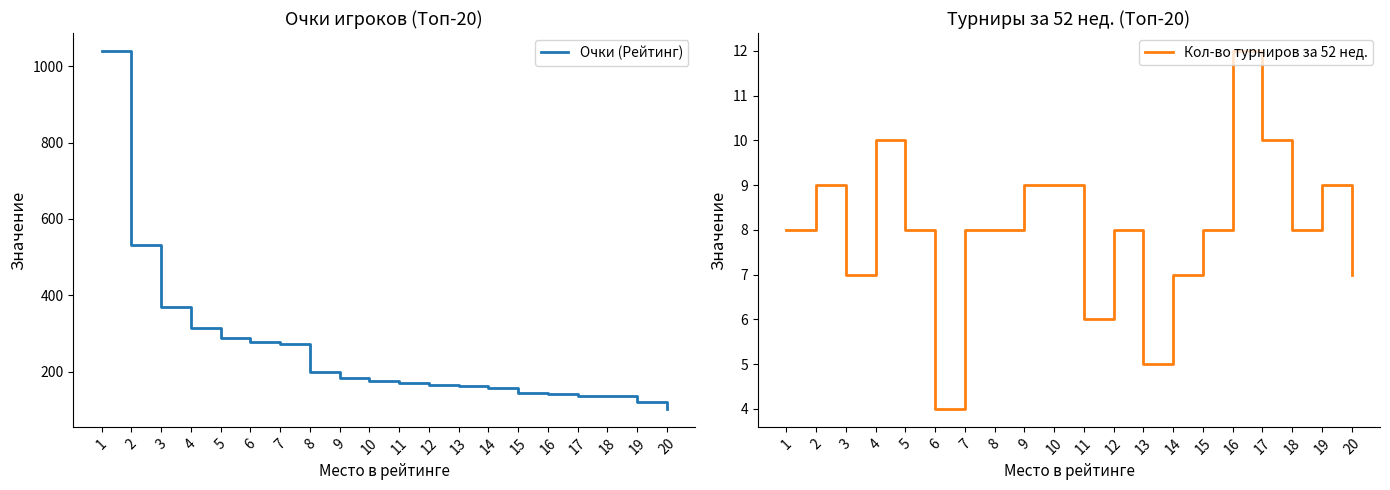

What is the value of the Очки (Рейтинг) point at the 12th from the left?

166